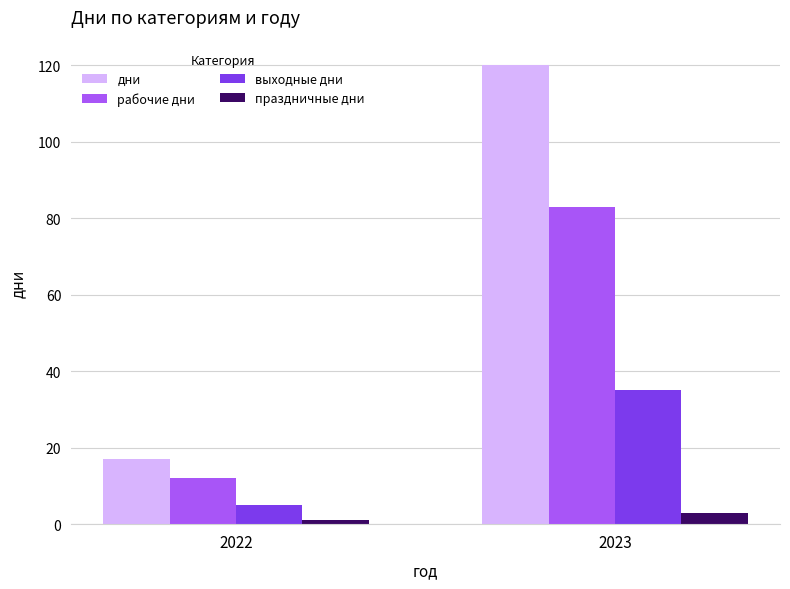

Reading left to right, extract all data points from this chart.

дни: 17	120
рабочие дни: 12	83
выходные дни: 5	35
праздничные дни: 1	3